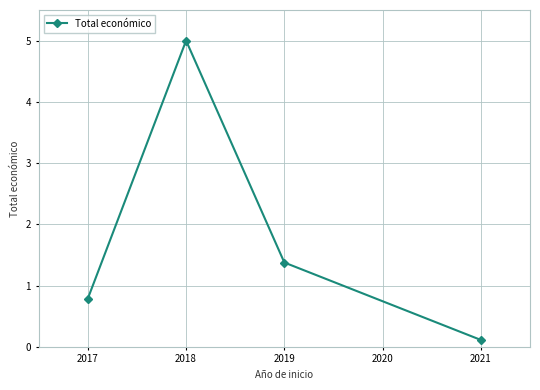

How many data points does each series have?

4